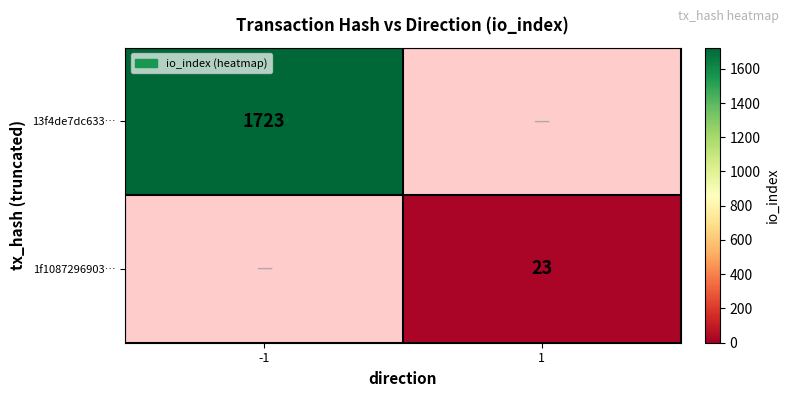

Is the value of 13f4de7dc633… at -1 greater than the value of 1f1087296903… at 1?

Yes